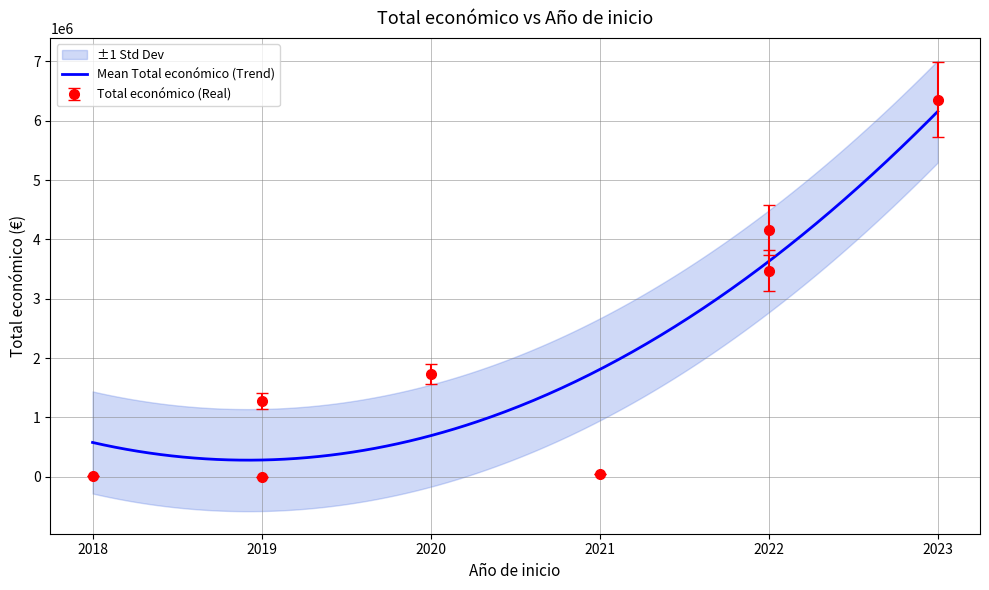

Is it true that the value at 2020 is 2275582?

False